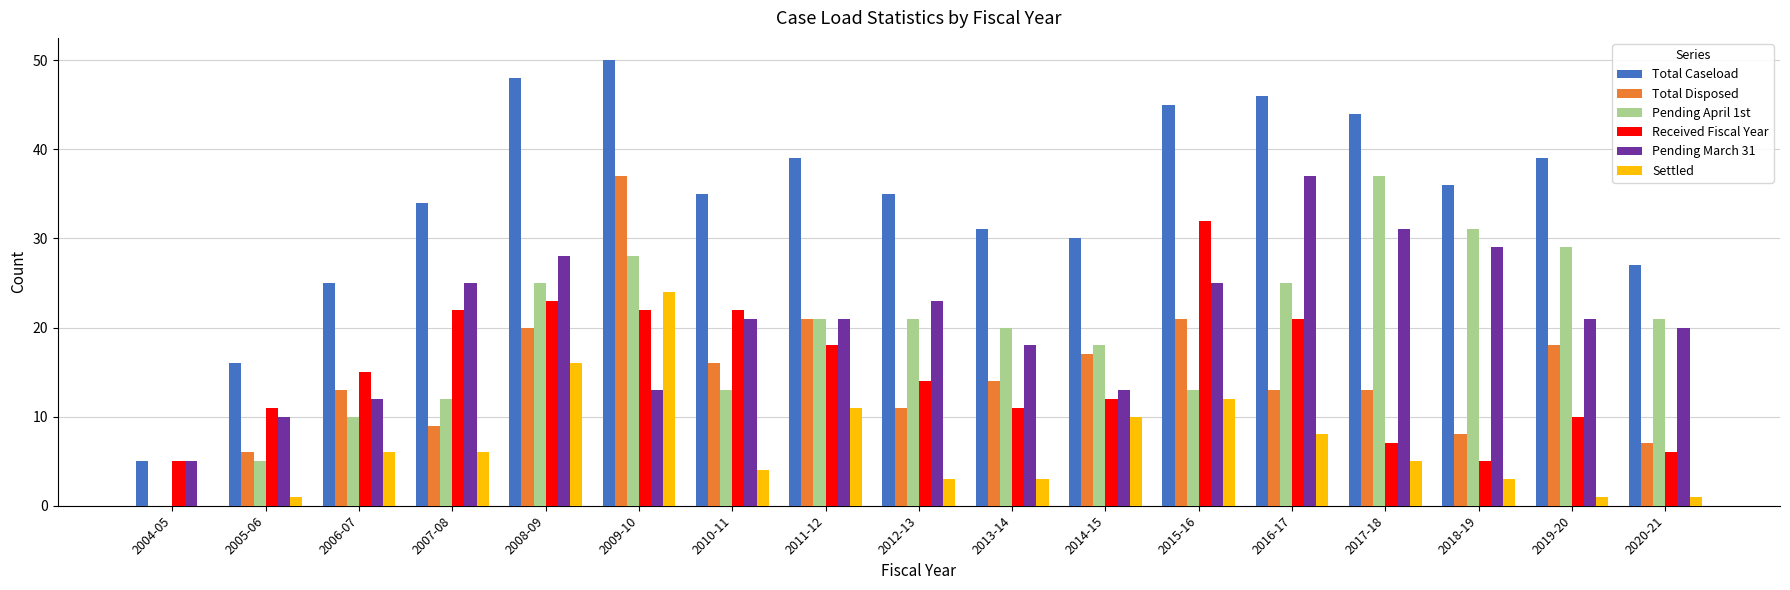

Which series has the largest range (max minus min)?

Total Caseload